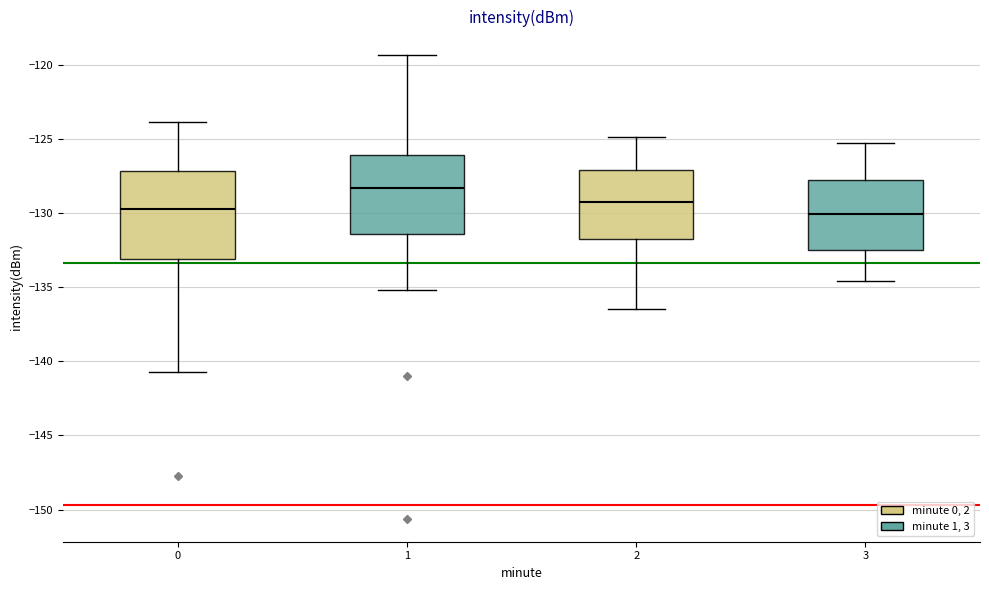

Which box has the highest median line?

1